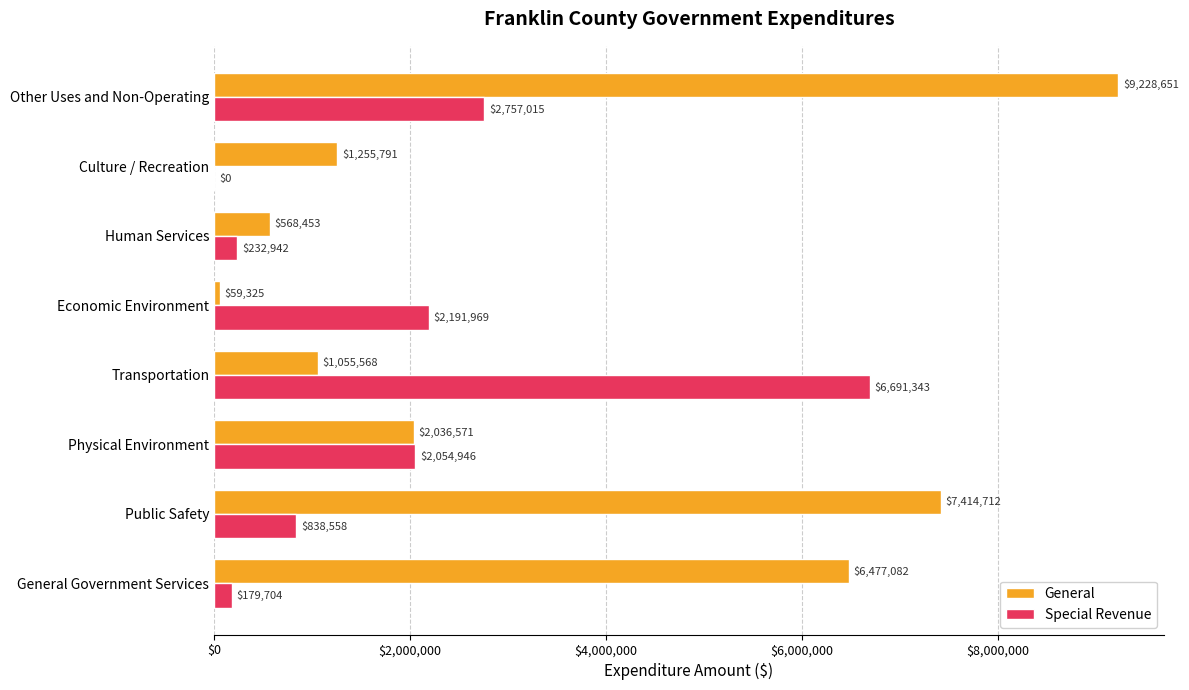

Is the value of Special Revenue at Other Uses and Non-Operating greater than the value of General at Transportation?

Yes